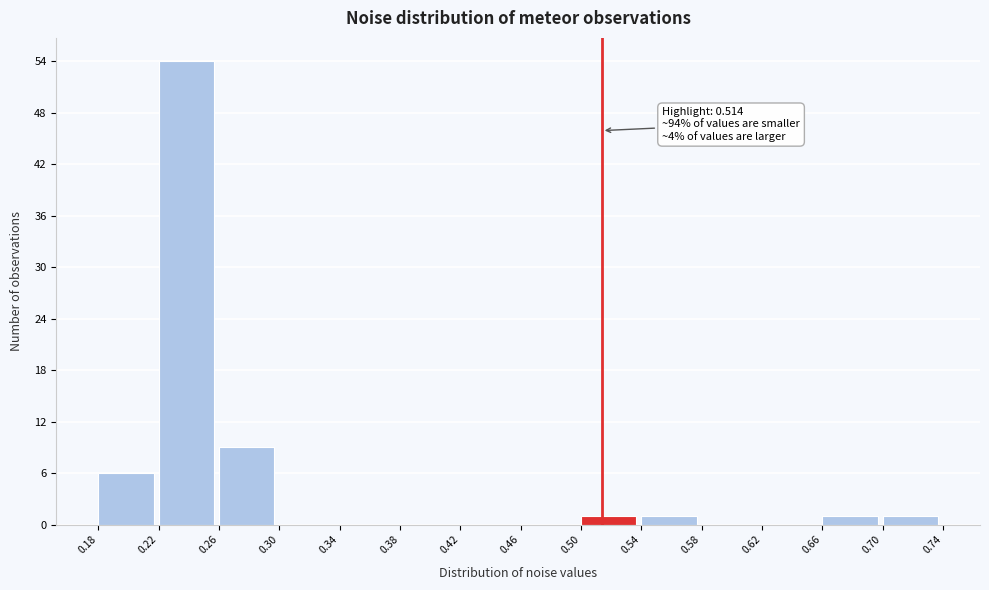

Over which range of the x-axis is the bar tallest?

0.22 to 0.26